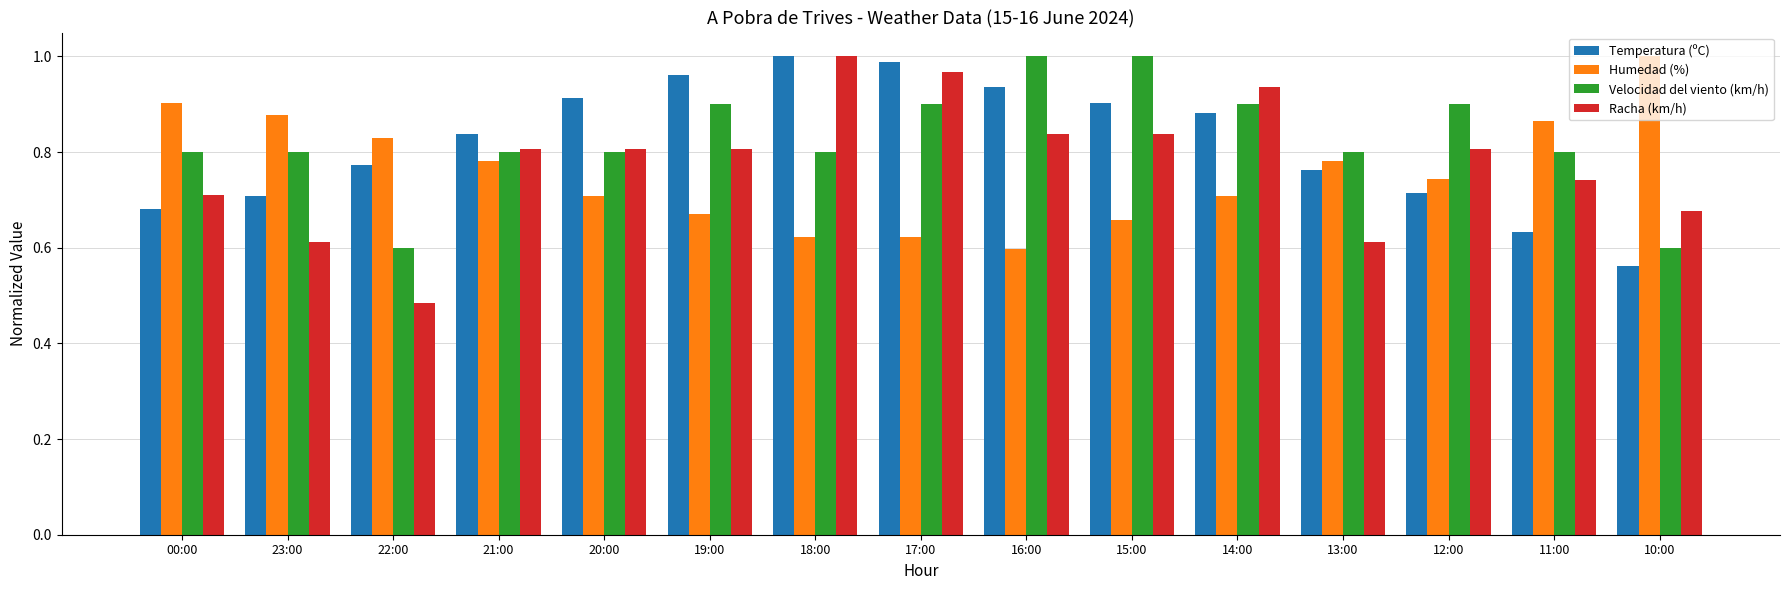

Are the bars grouped side by side (vs. stacked)?

Yes